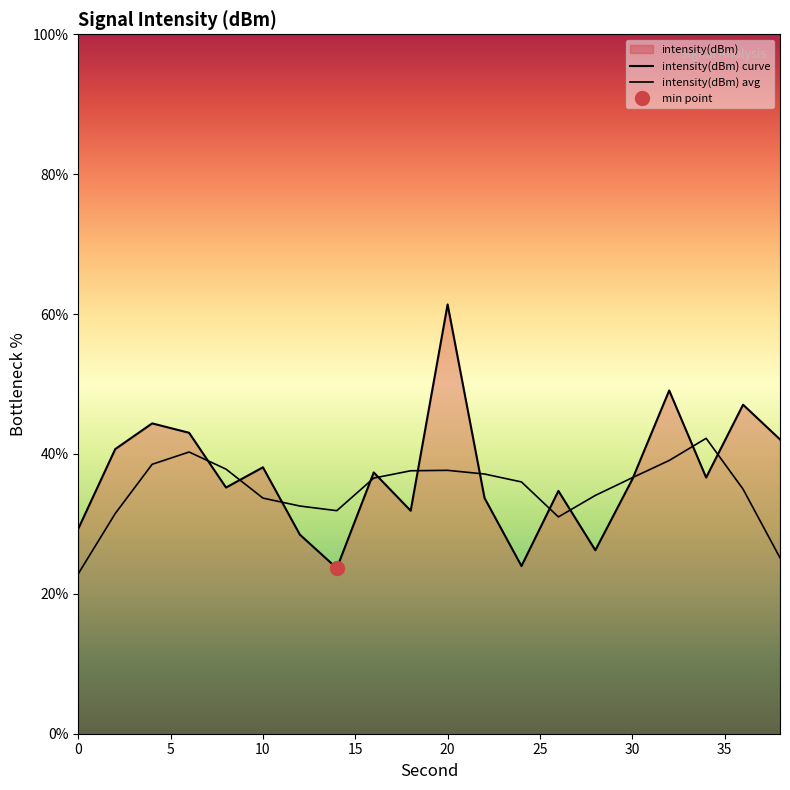

Reading left to right, what are all the values shown in this chart?

intensity(dBm) curve: 29.3	40.7	44.4	43.0	35.2	38.1	28.5	23.7	37.4	31.9	61.4	33.7	24.0	34.7	26.2	36.4	49.1	36.6	47.0	42.1
intensity(dBm) avg: 22.9	31.5	38.5	40.3	37.8	33.7	32.6	31.9	36.5	37.6	37.7	37.1	36.0	31.0	34.1	36.6	39.1	42.2	35.0	25.1